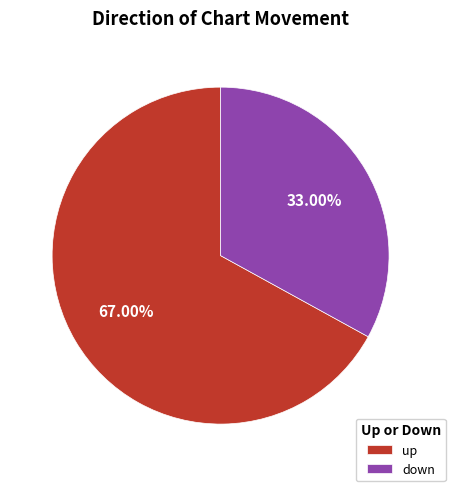

Does up represent more than half of the total?

Yes